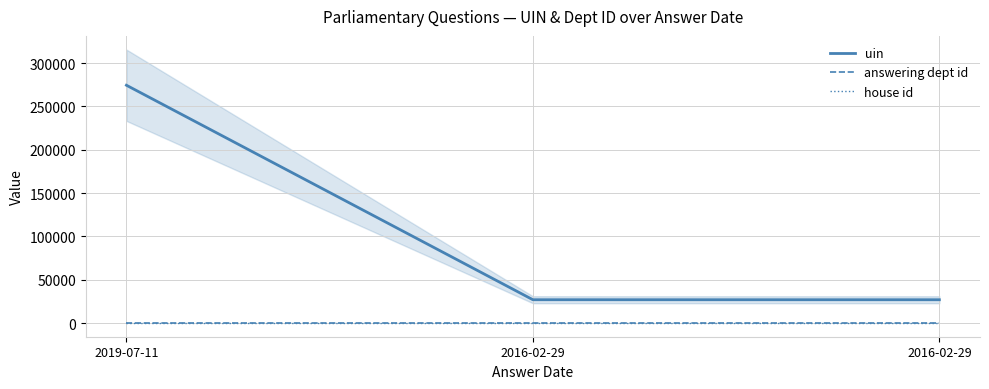

At how many categories does at least one series exceed 207544?

1